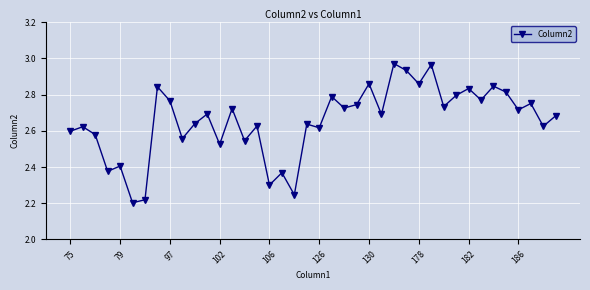

What is the difference between the maximum and minimum values?

0.8